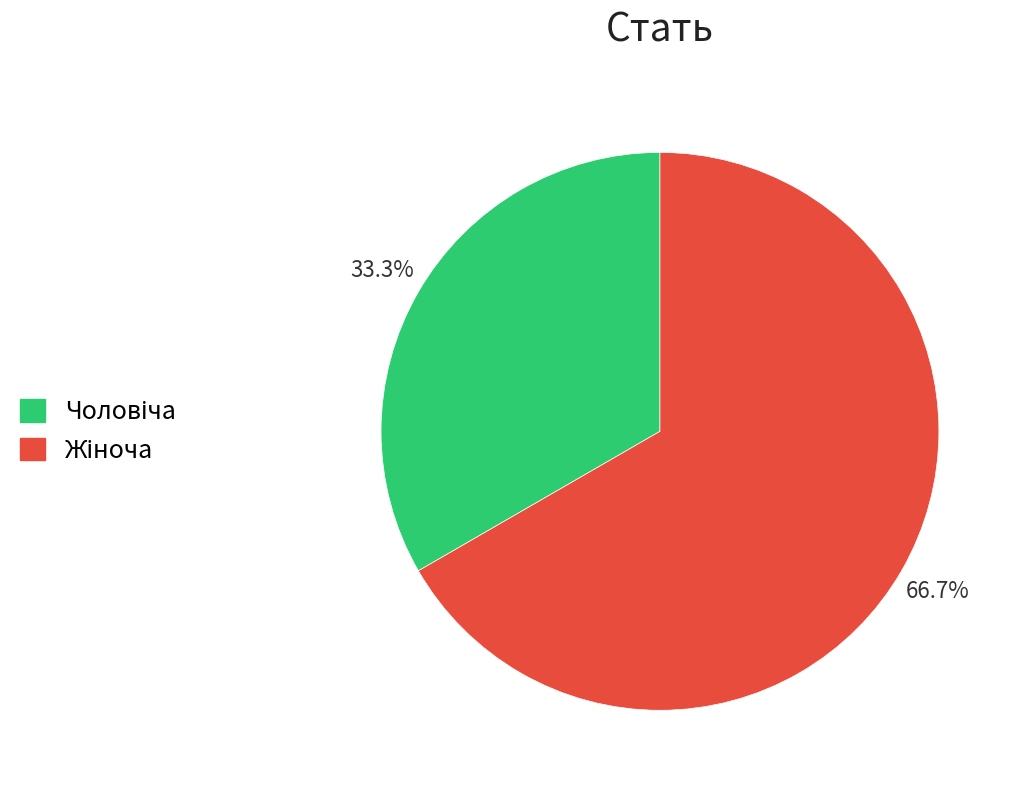

Rank the categories by value from lowest to highest.

Чоловіча, Жіноча